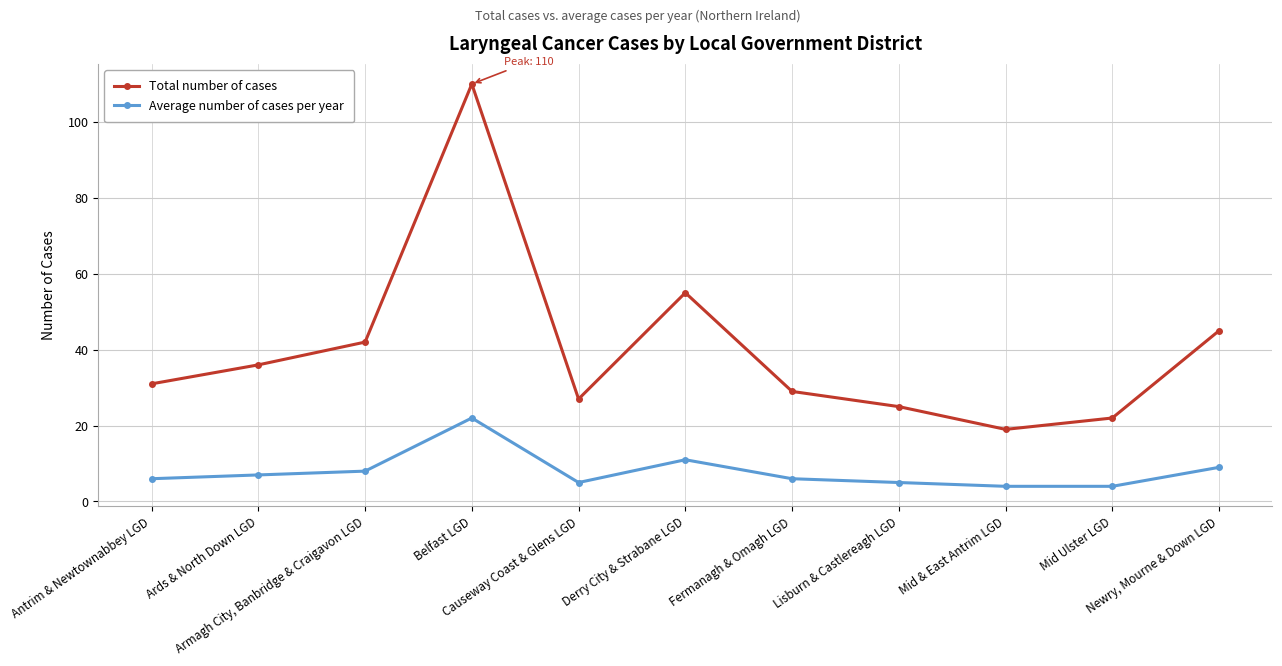

What is the difference between the highest and lowest values at Belfast LGD?

88